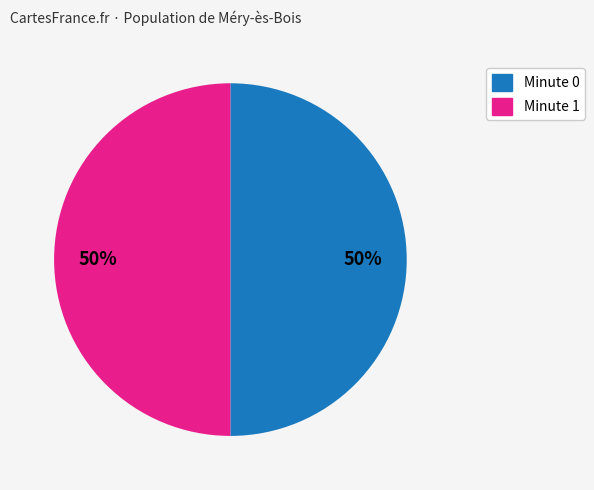

To the nearest percent, what is the average slice percentage?

50%